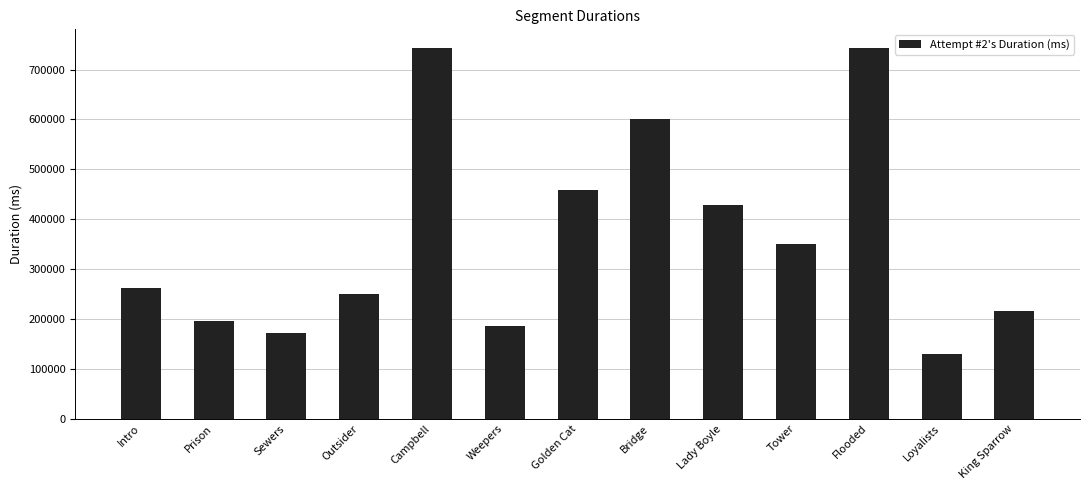

Read the value at Bridge, to the nearest 50.

601600